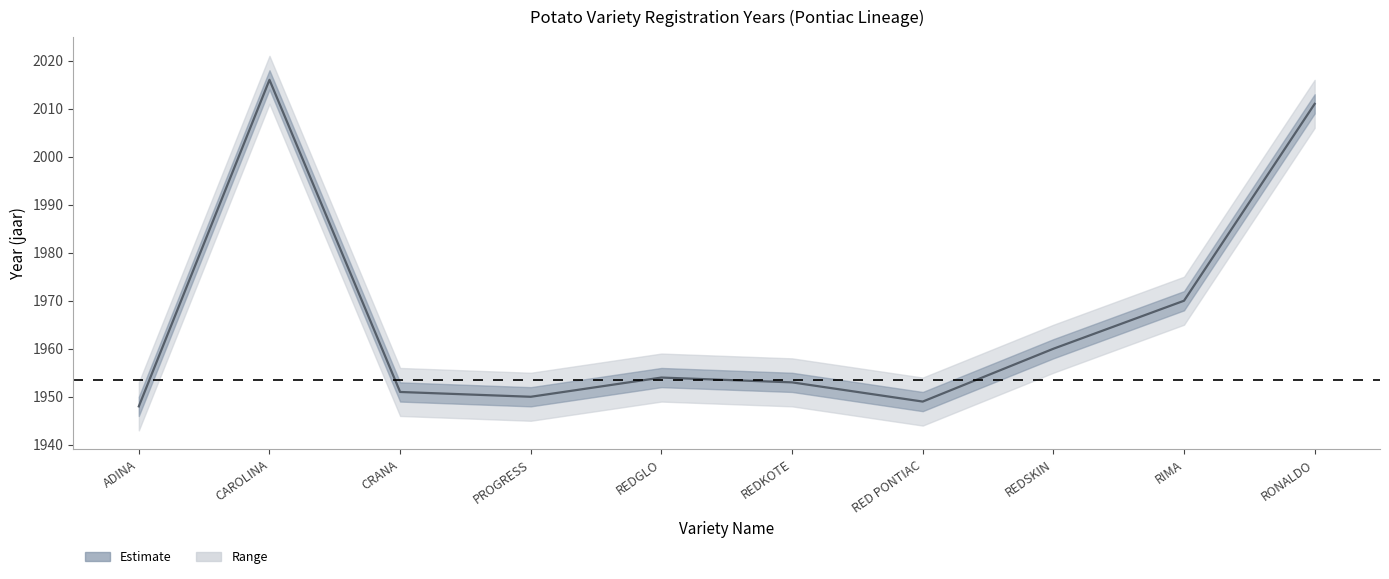

The chart shows a value of 1356 at RONALDO. True or false?

False